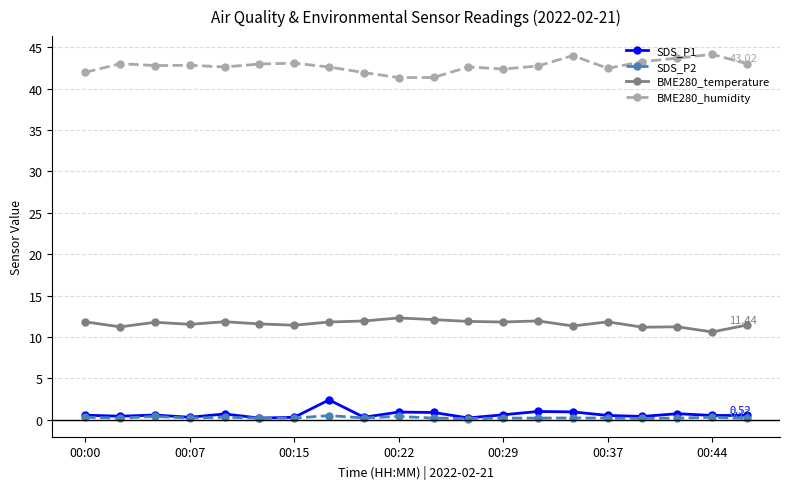

What is the difference between the maximum and minimum values in the BME280_temperature series?

1.7